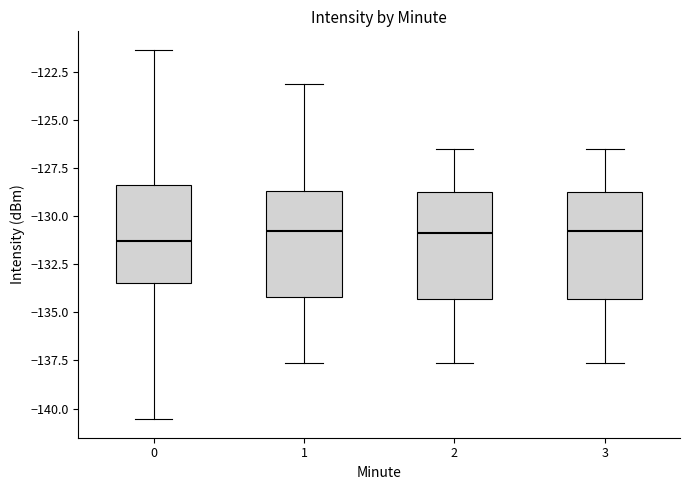

Where is the upper edge of the box at x = 0 on the y-axis? The values are not printed on the chart, so give them approximately, as read against the axis.

-128.5